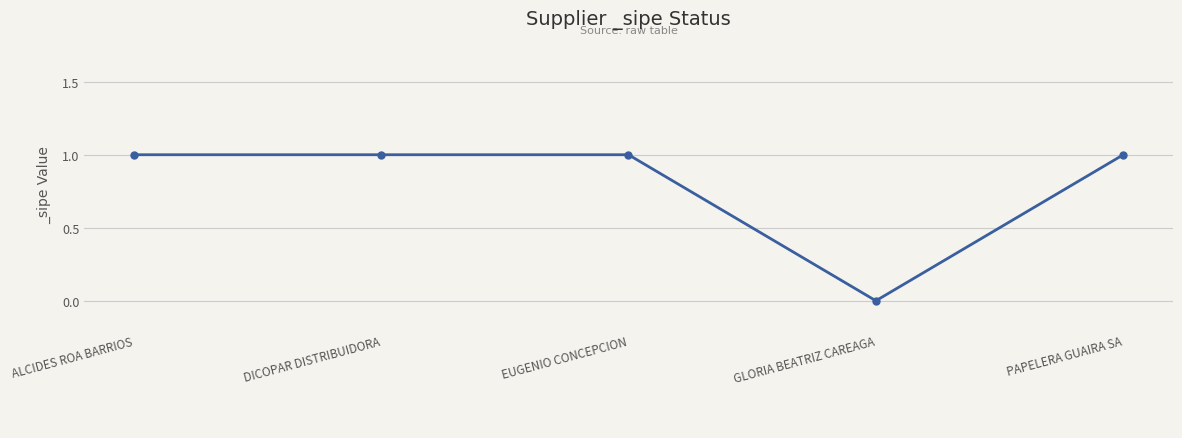

What is the sum of all values?

4